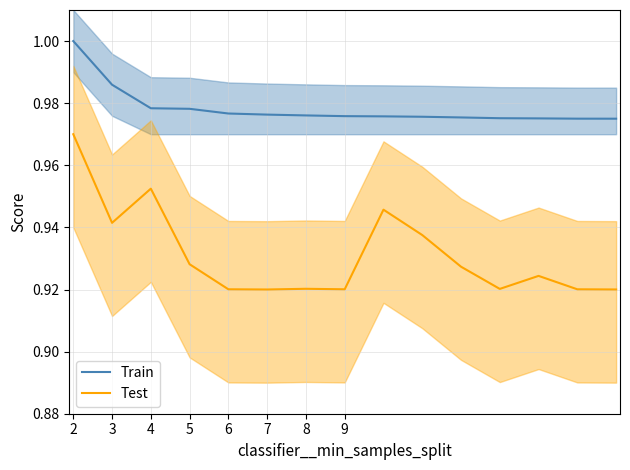

At which category is the sum across all series the highest?

2